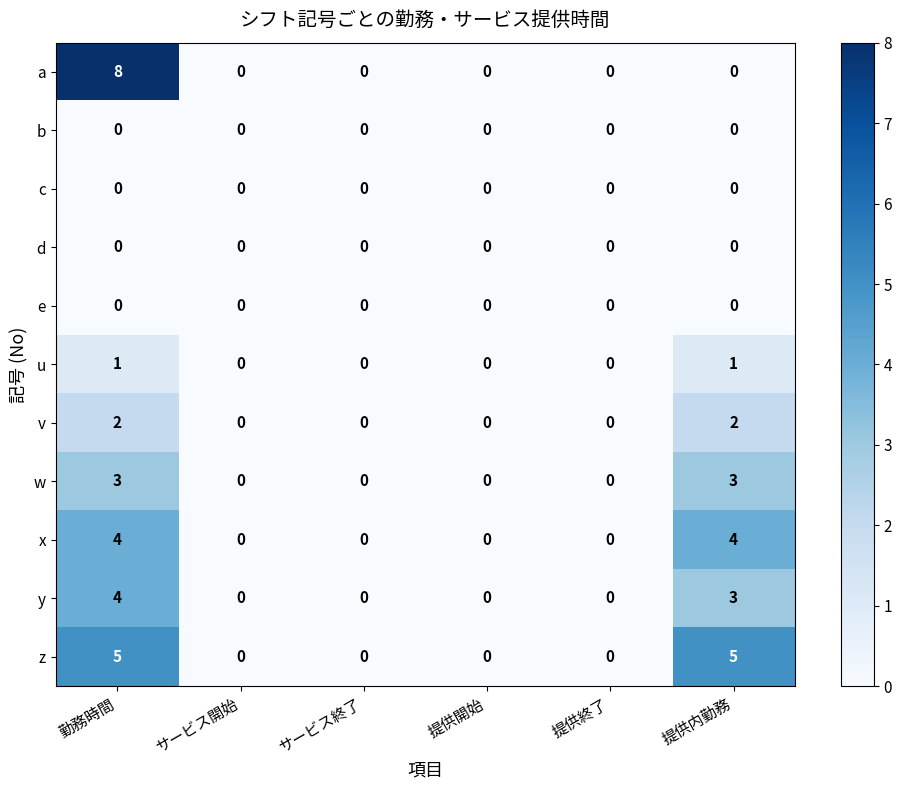

What is the maximum value shown in the chart?

8